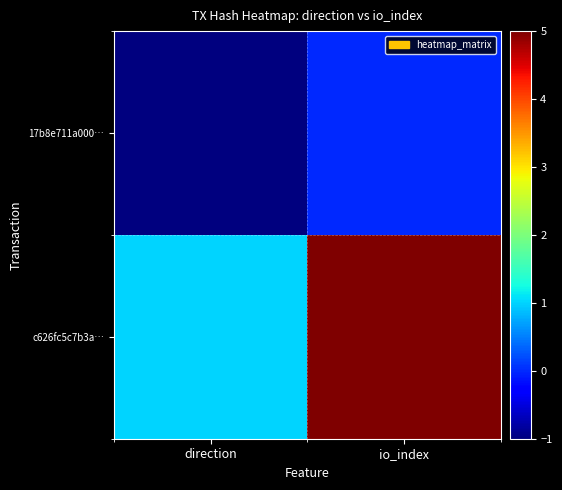

What is the minimum value shown in the chart?

-1